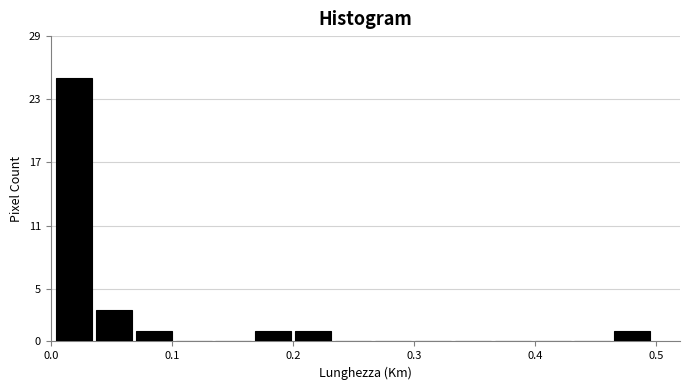

Read against the x-axis, roughly where is the centre of the tallest bar?

0.02